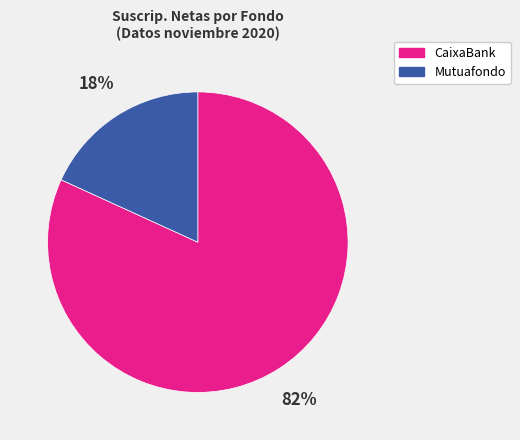

Is there any slice that represents more than half of the pie?

Yes